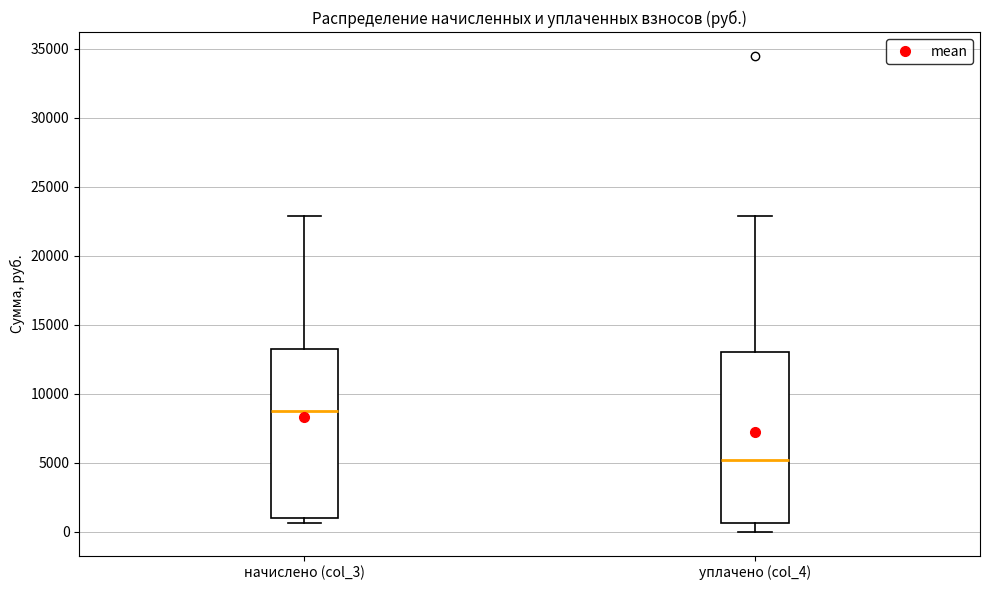

Reading left to right, read every box against the y-axis: the position of its median line, the range the box covers, and the ends of its whiskers. The values are not printed on the chart, so give them approximately, as read against the axis.

начислено (col_3): median 8500, box 1000 to 13500, whiskers 500 to 23000
уплачено (col_4): median 5000, box 500 to 13000, whiskers 0 to 23000